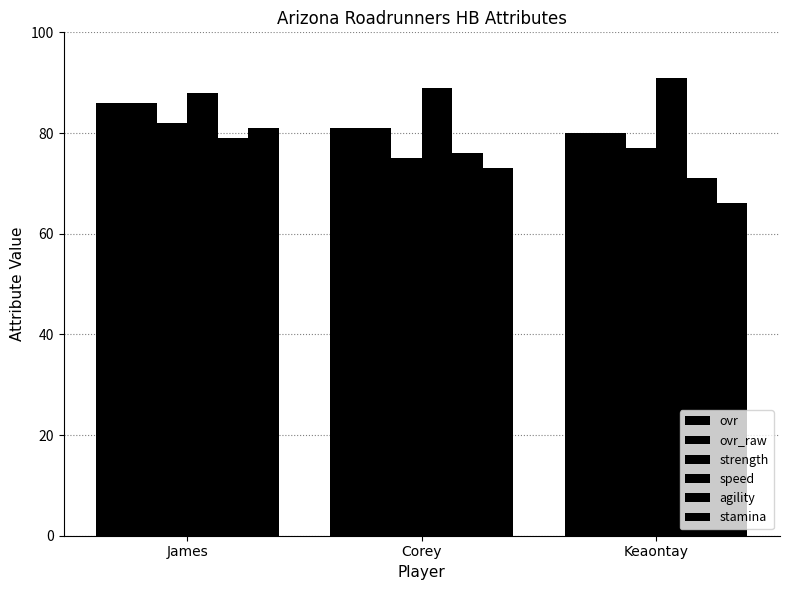

Rank the series at Corey from highest to lowest value.

speed, ovr, ovr_raw, agility, strength, stamina